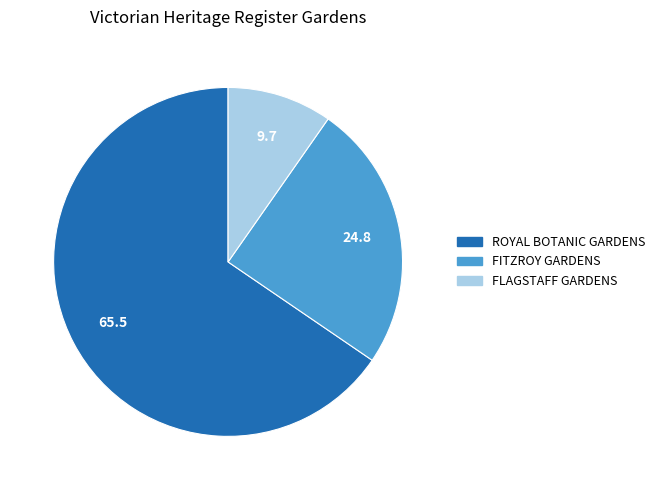

The ROYAL BOTANIC GARDENS slice represents 65% of the pie. True or false?

True